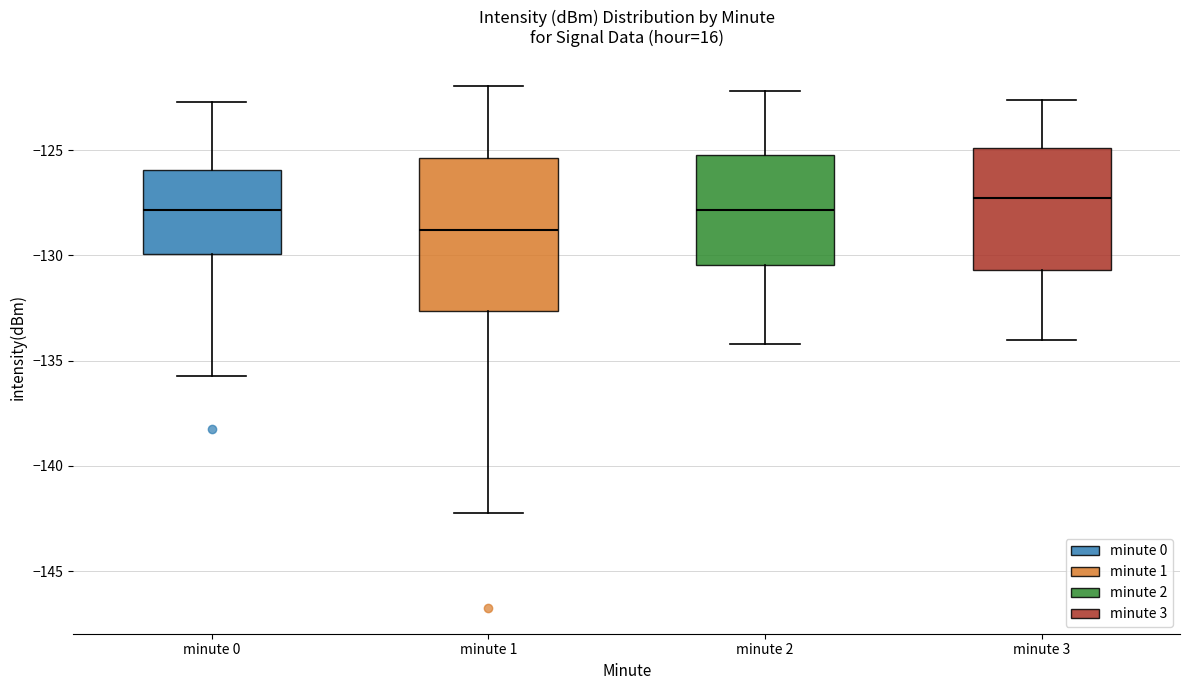

Where does the upper whisker of the box for minute 1 end on the y-axis? The values are not printed on the chart, so give them approximately, as read against the axis.

-122.0